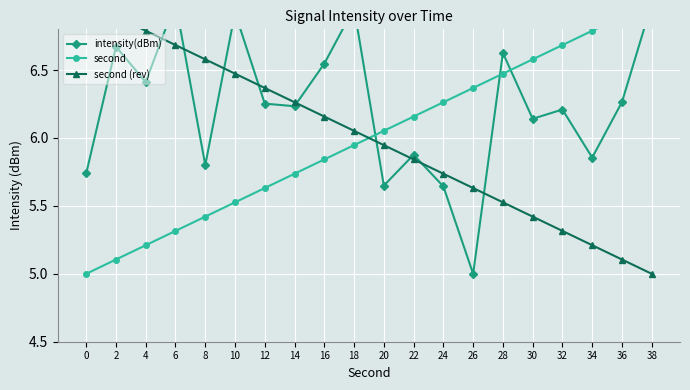

Is it true that intensity(dBm) equals 10.0 at 14?

False